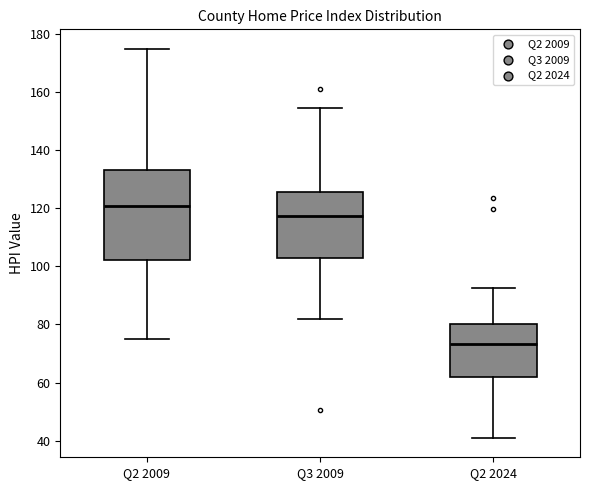

Reading left to right, read every box against the y-axis: the position of its median line, the range the box covers, and the ends of its whiskers. The values are not printed on the chart, so give them approximately, as read against the axis.

Q2 2009: median 120, box 102 to 134, whiskers 76 to 174
Q3 2009: median 118, box 102 to 126, whiskers 82 to 154
Q2 2024: median 74, box 62 to 80, whiskers 42 to 92